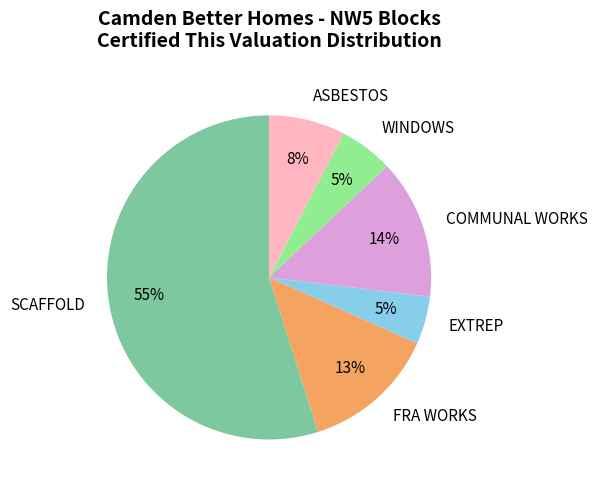

The FRA WORKS slice represents 24% of the pie. True or false?

False